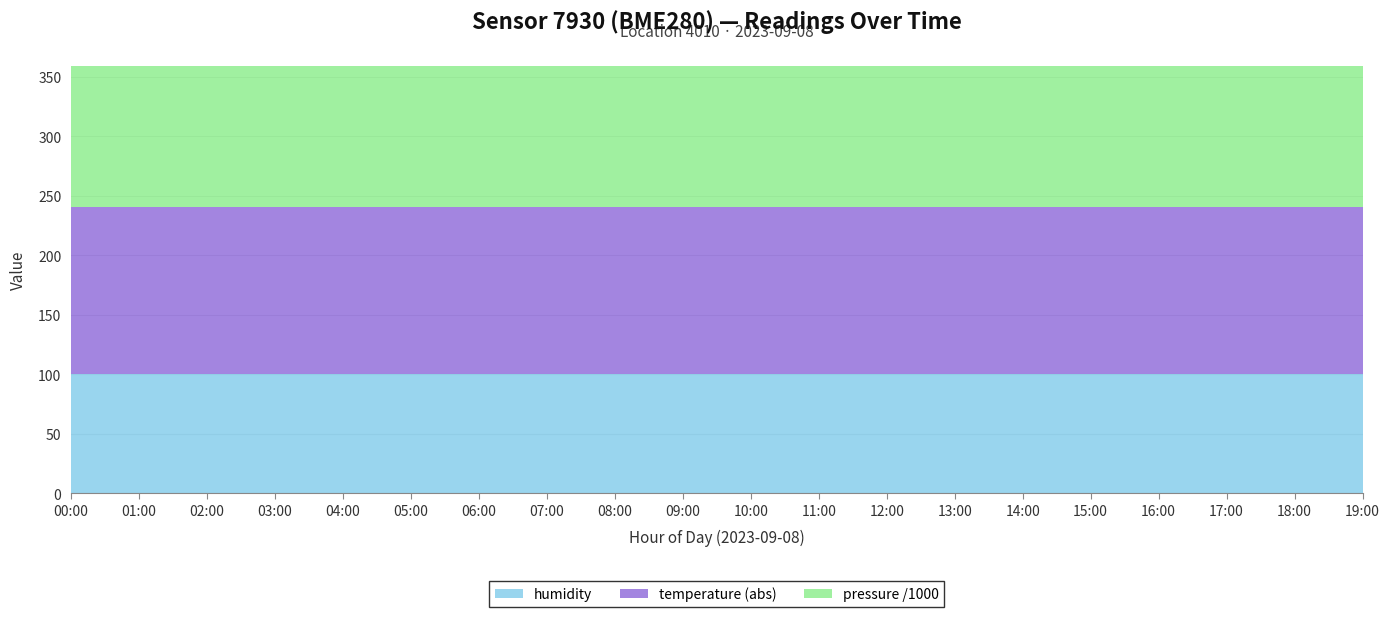

Reading right to left, extract all data points from this chart.

humidity: 100.0	100.0	100.0	100.0	100.0	100.0	100.0	100.0	100.0	100.0	100.0	100.0	100.0	100.0	100.0	100.0	100.0	100.0	100.0	100.0
temperature: -140.6	-140.6	-140.6	-140.6	-140.6	-140.6	-140.6	-140.6	-140.6	-140.6	-140.6	-140.6	-140.6	-140.6	-140.6	-140.6	-140.6	-140.6	-140.6	-140.6
pressure_raw: 118349.2	118349.2	118349.2	118349.2	118349.2	118349.2	118349.2	118349.2	118349.2	118349.2	118349.2	118349.2	118349.2	118349.2	118349.2	118349.2	118349.2	118349.2	118349.2	118349.2